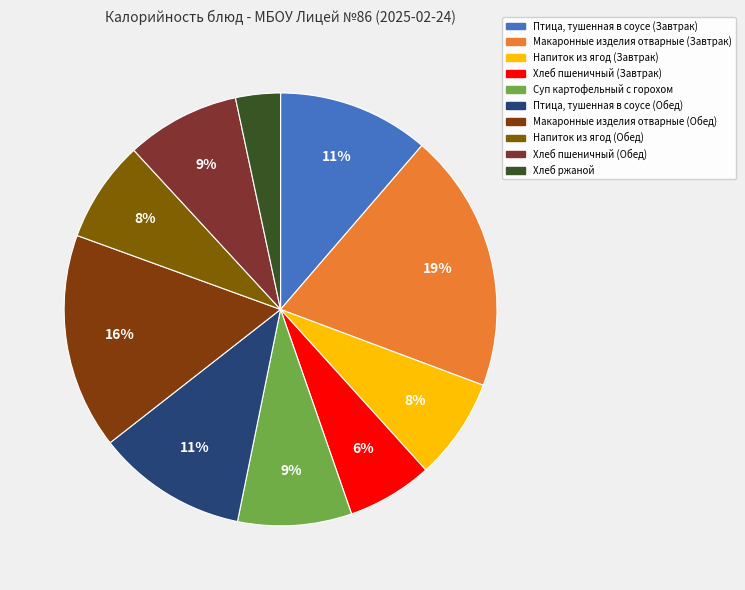

True or false: Хлеб ржаной accounts for 9% of the total.

False